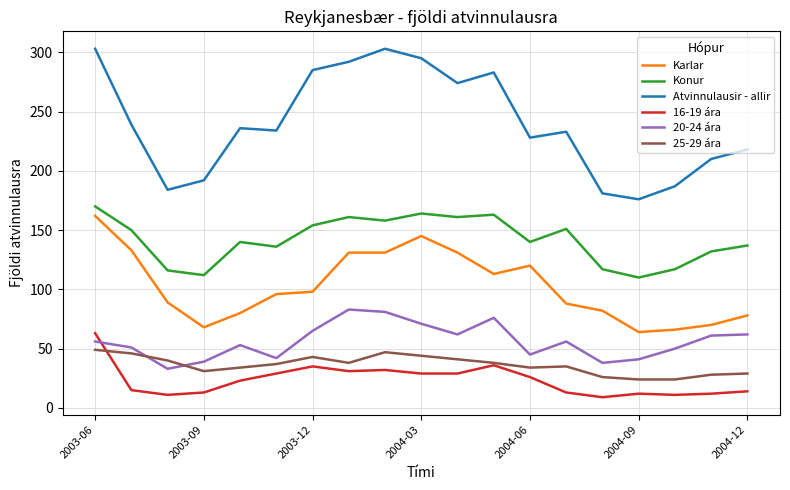

What is the lowest value of the Konur series?

110